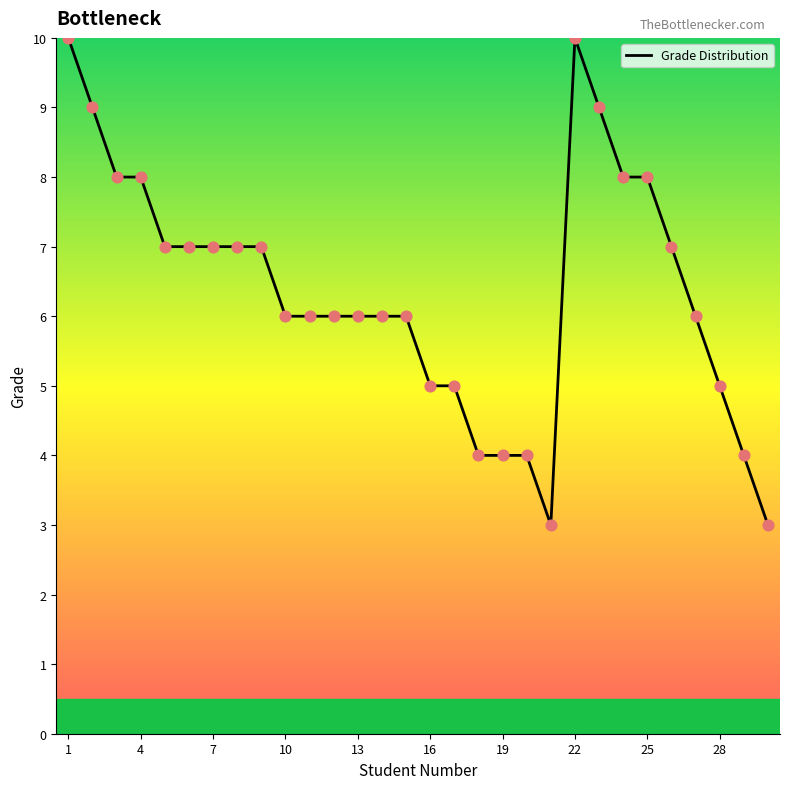

What is the difference between the maximum and minimum values?

7